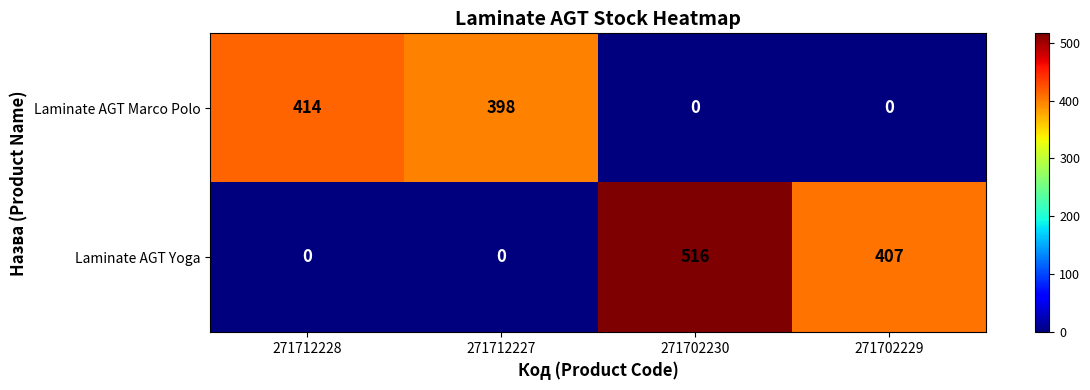

What is the greatest value displayed?

516